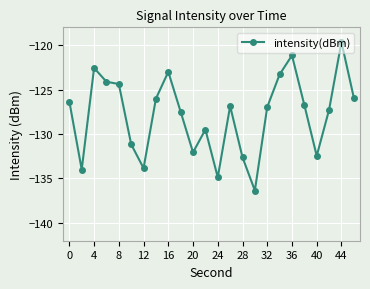

What is the difference between the second highest and second lowest values?

13.7